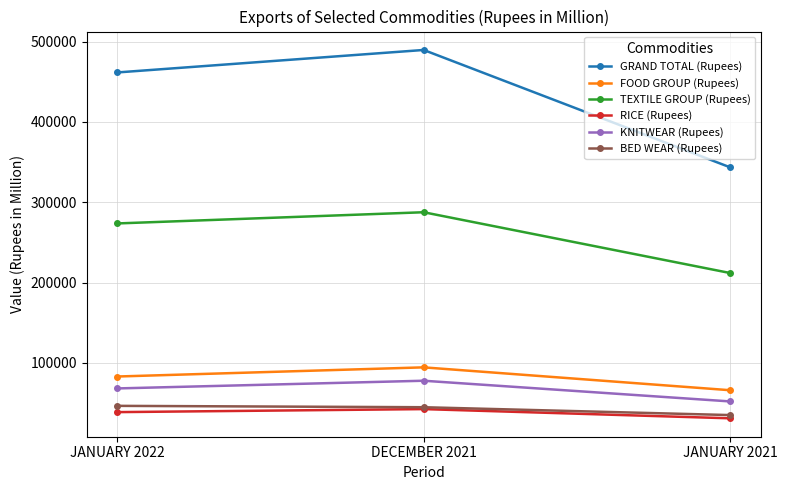

At which label does FOOD GROUP (Rupees) first exceed 83130?

JANUARY 2022